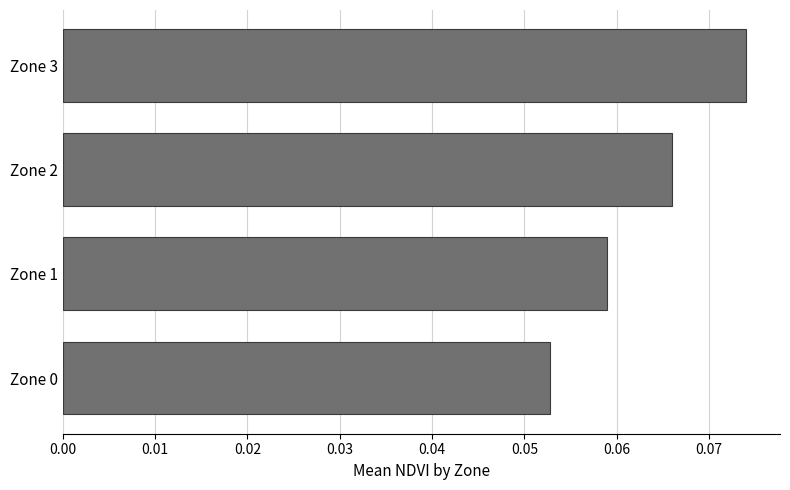

Which has a higher value, Zone 1 or Zone 2?

Zone 2